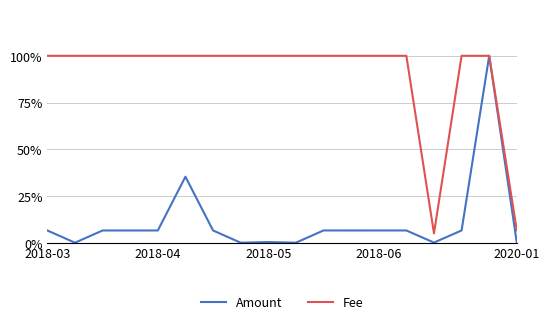

Which series has the largest total across all categories?

Fee